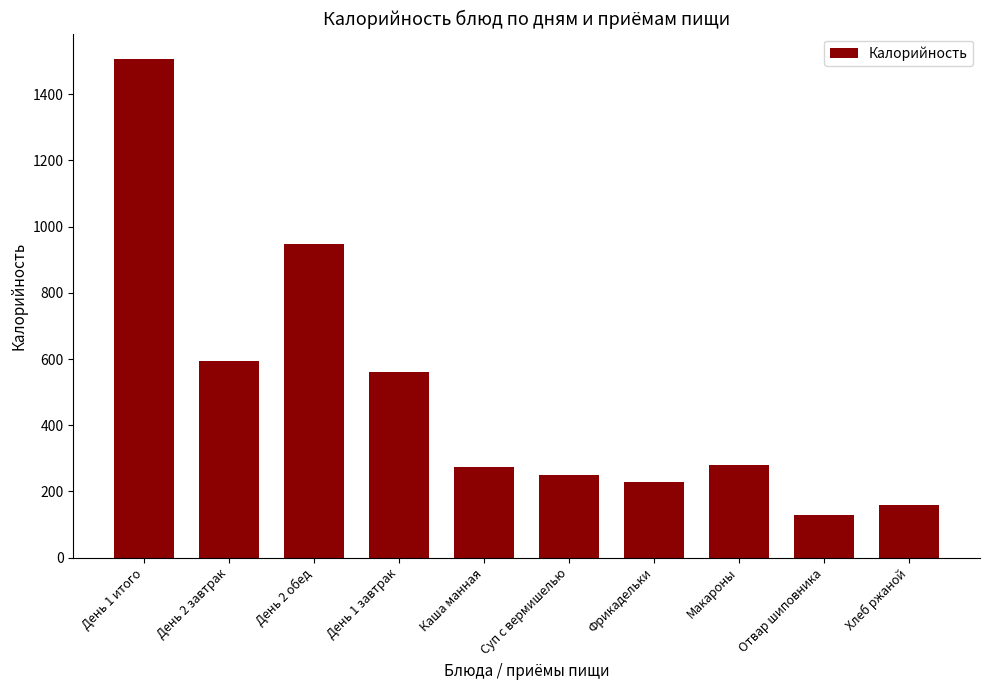

What is the sum of the values at Суп с вермишелью and День 1 итого?

1757